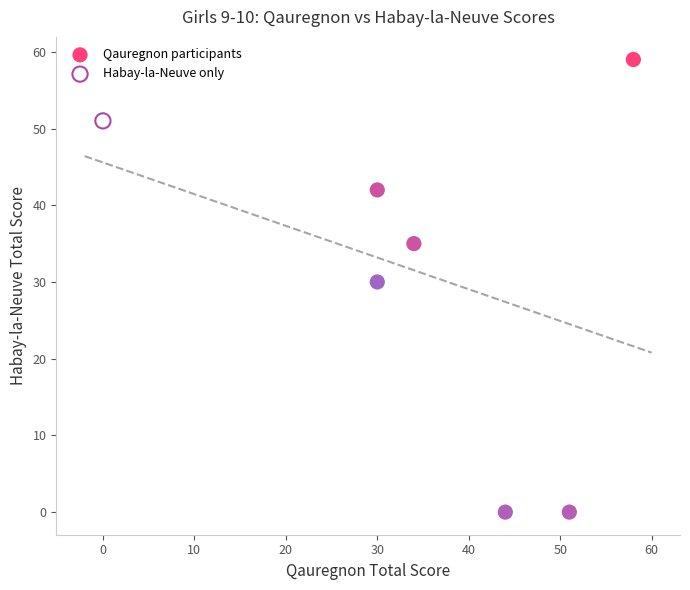

What are all the series names shown in the legend?

Qauregnon participants, Habay-la-Neuve only